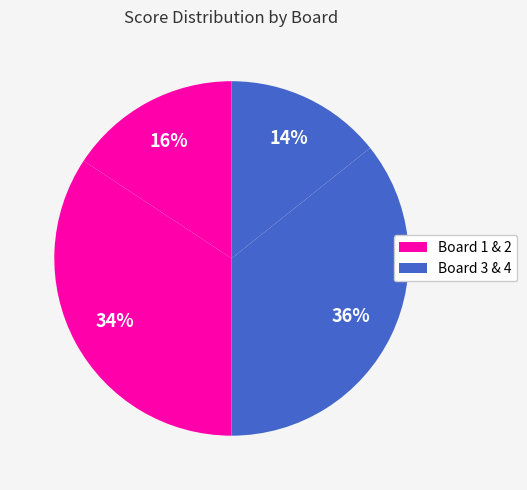

How many segments does this pie chart have?

4